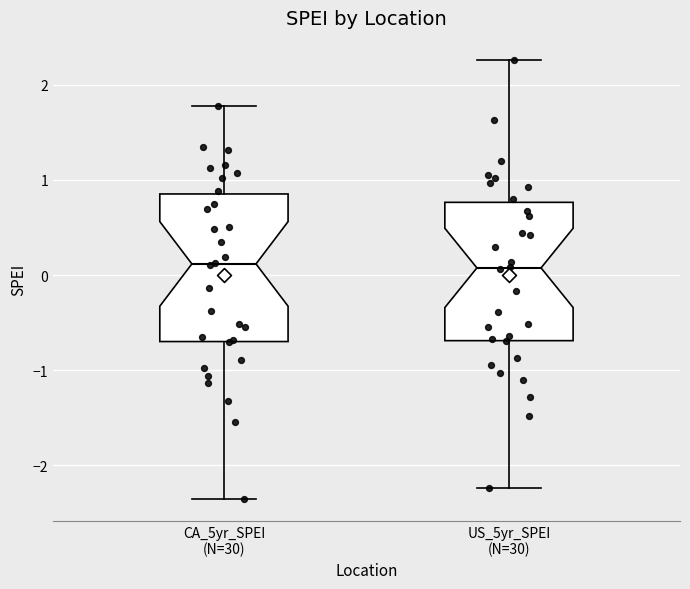

Reading left to right, read every box against the y-axis: the position of its median line, the range the box covers, and the ends of its whiskers. The values are not printed on the chart, so give them approximately, as read against the axis.

CA_5yr_SPEI (N=30): median 0.1, box -0.7 to 0.9, whiskers -2.4 to 1.8
US_5yr_SPEI (N=30): median 0.1, box -0.7 to 0.8, whiskers -2.2 to 2.3